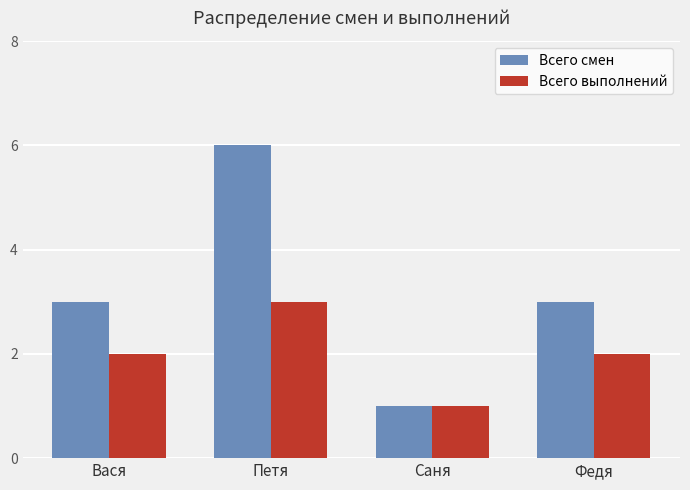

Reading left to right, what are all the values shown in this chart?

Всего смен: 3	6	1	3
Всего выполнений: 2	3	1	2